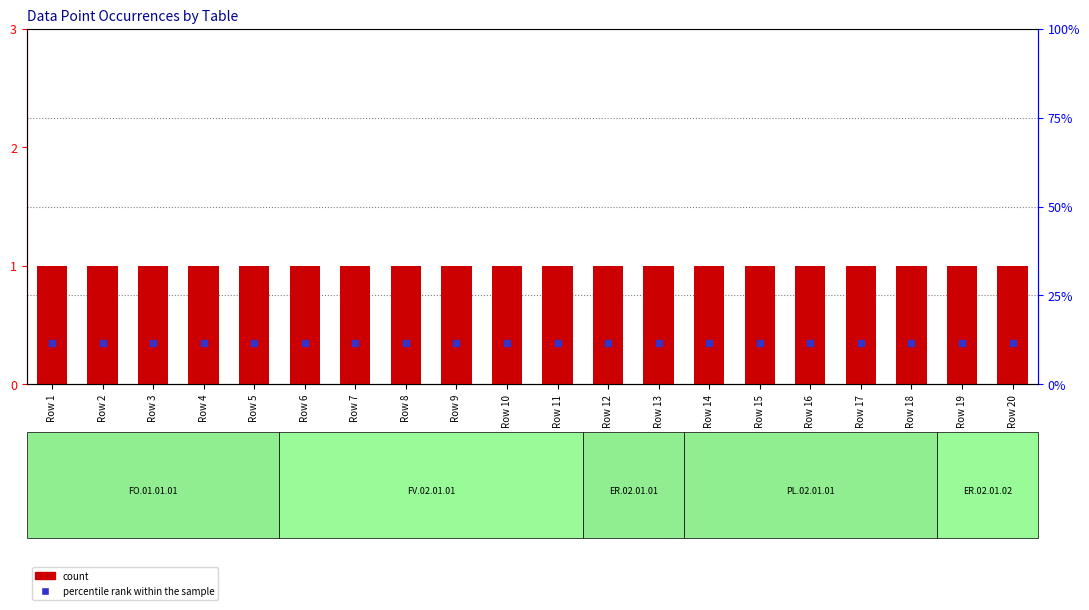

What is the total value across all series at Row 13?

1.4